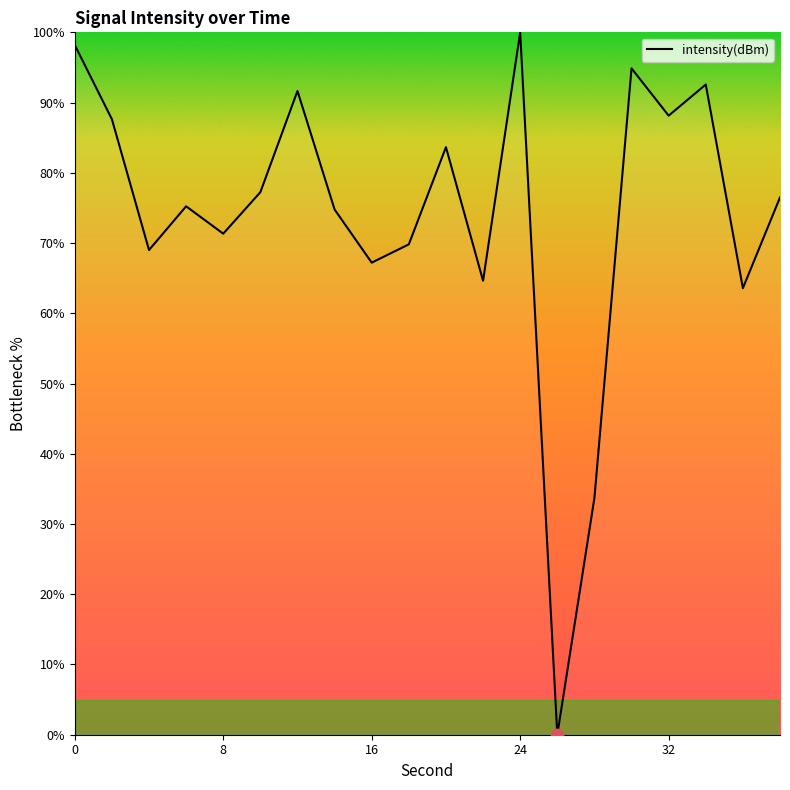

Is this an area chart (filled region under the line)?

Yes